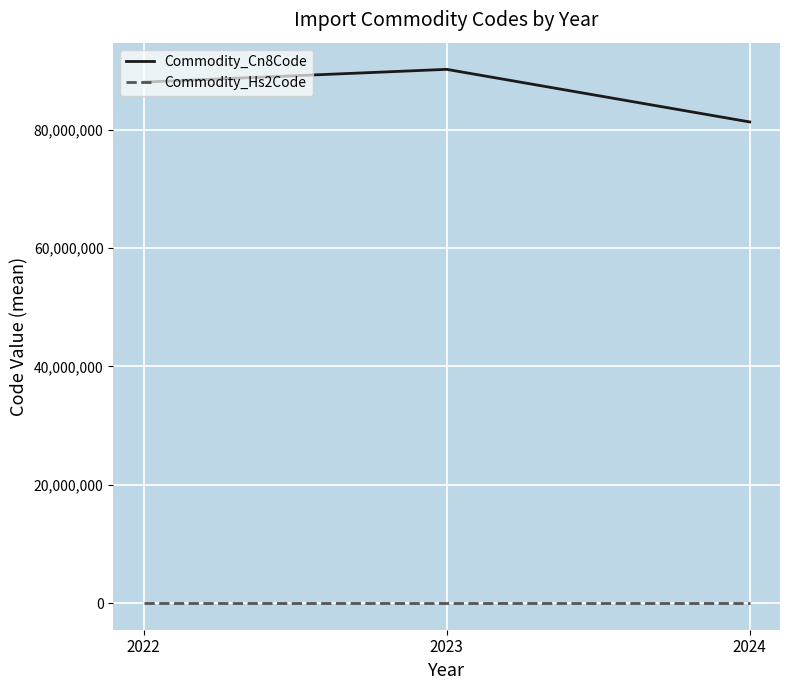

The value of Commodity_Cn8Code at 2022 is 153539656.8. True or false?

False